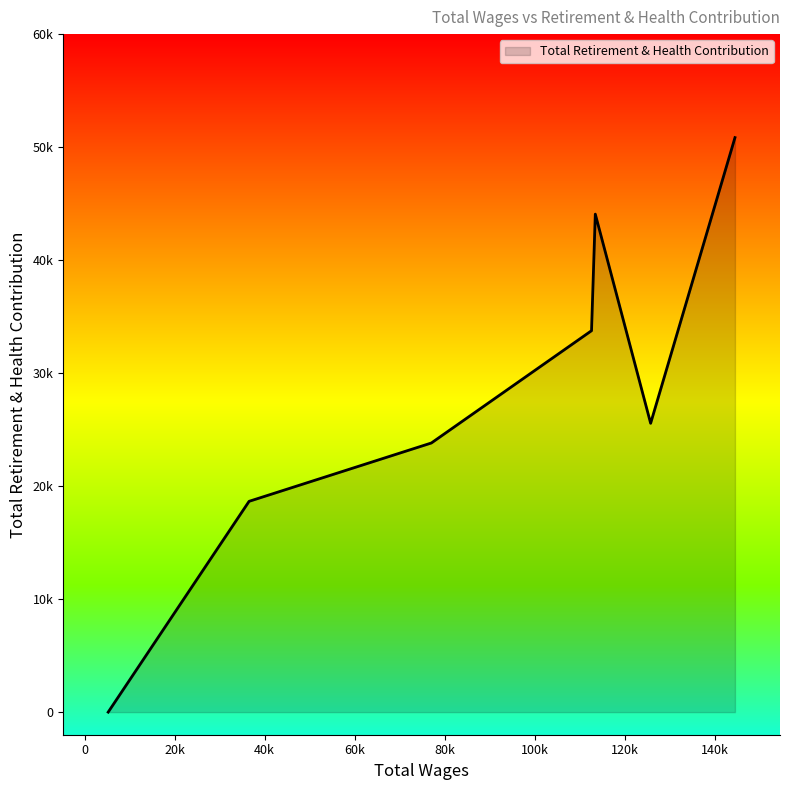

At which category does the data reach its first local valley?

125726.0